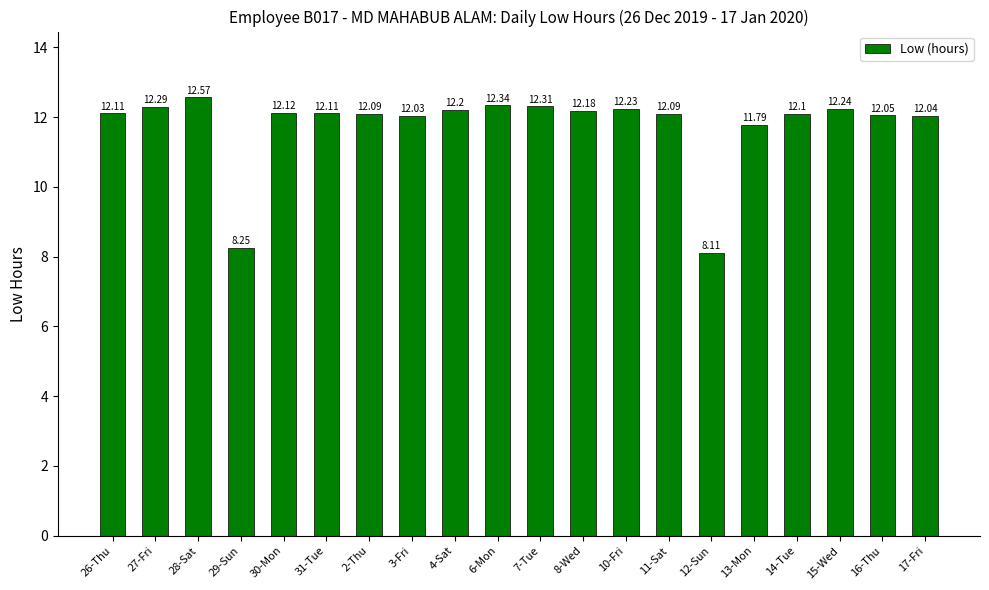

At which category does the chart reach its minimum across all series?

12-Sun